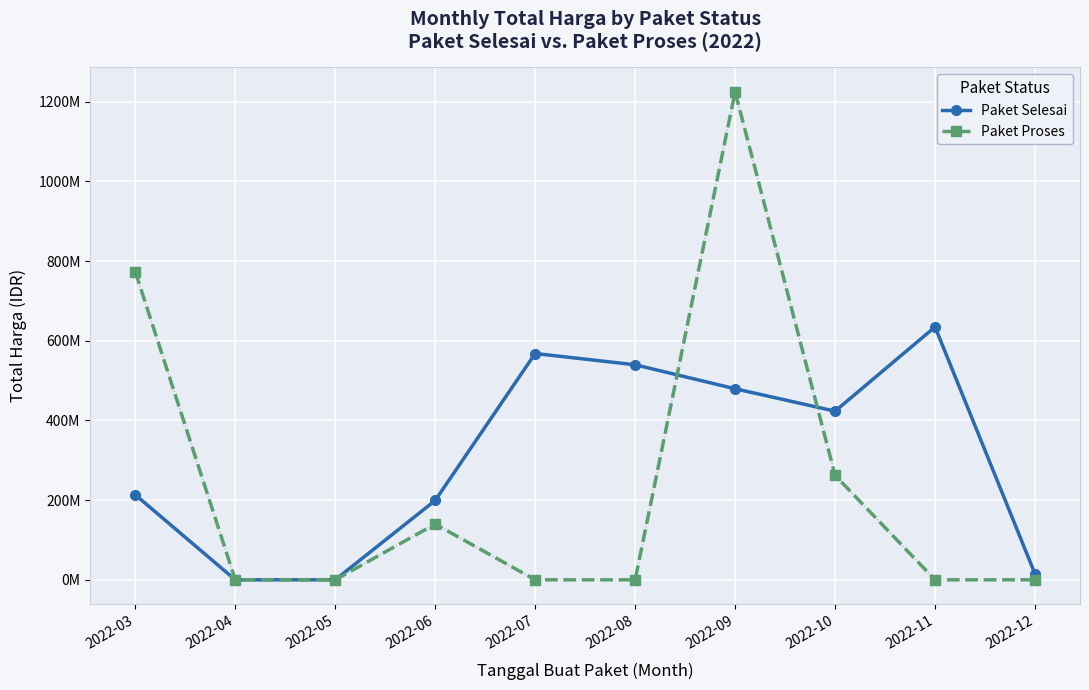

Which series changed the most between 2022-09 and 2022-11?

Paket Proses